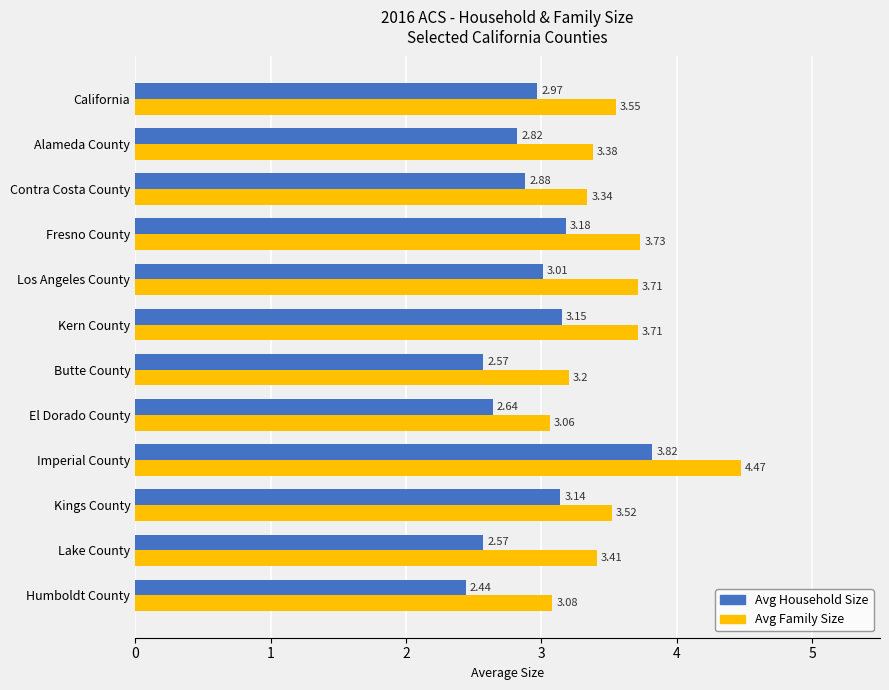

Which label corresponds to the largest value in the chart?

Imperial County